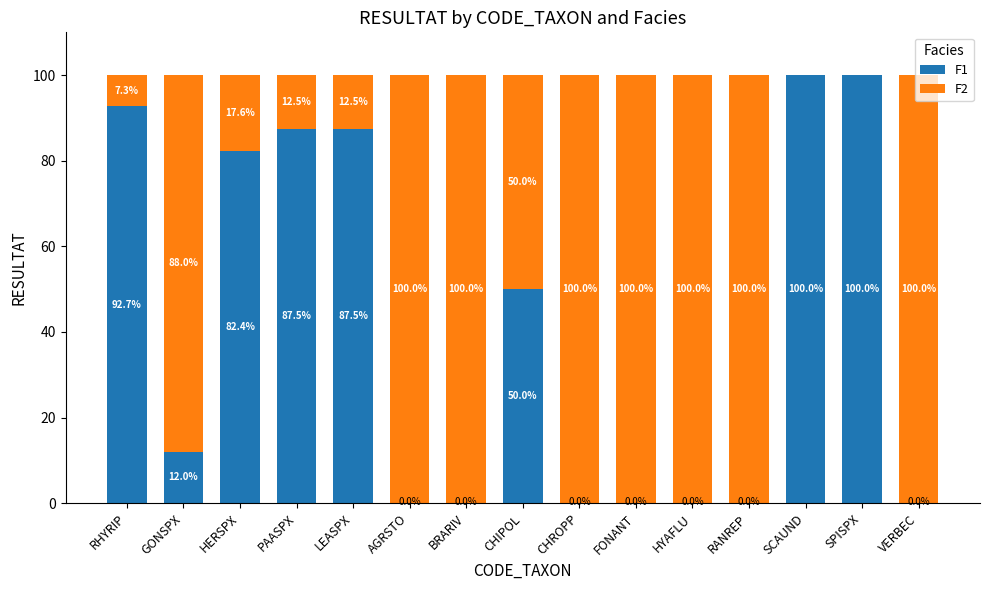

True or false: F1 has a value of 73.2 at CHIPOL.

False